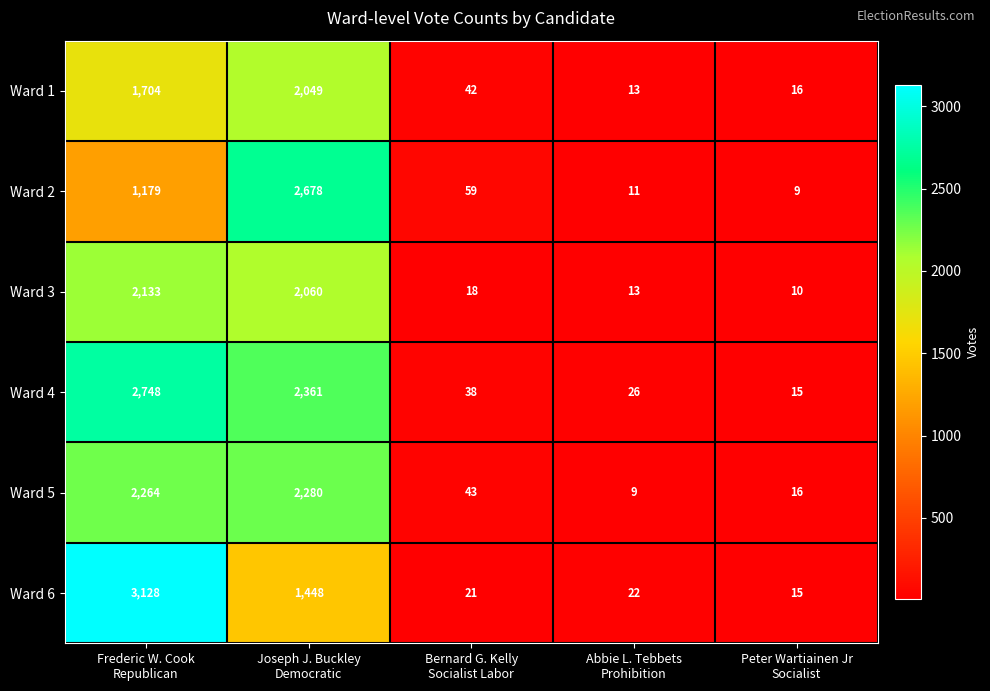

Which series has the widest spread of values?

Ward 6